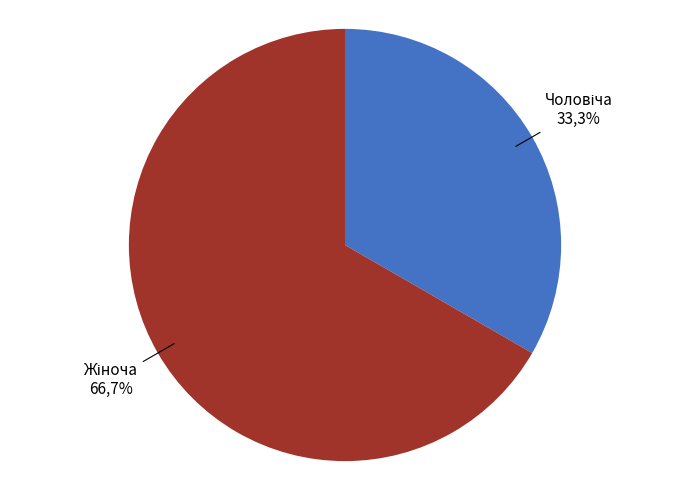

What is the total percentage of Жіноча and Чоловіча?

100.0%